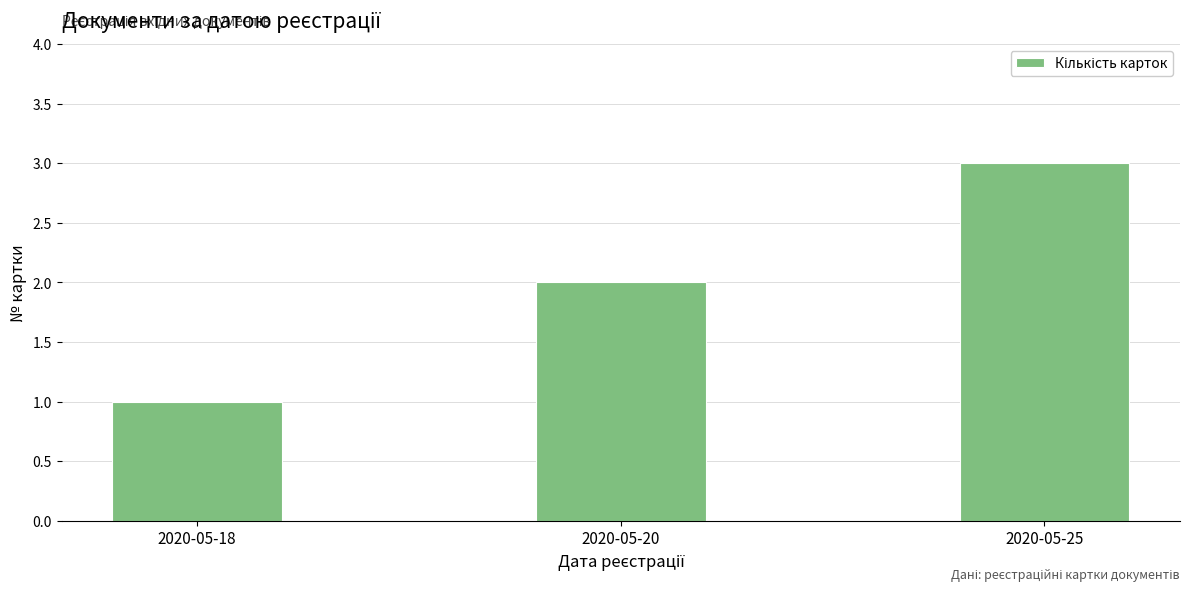

The chart shows a value of 1 at 2020-05-18. True or false?

True